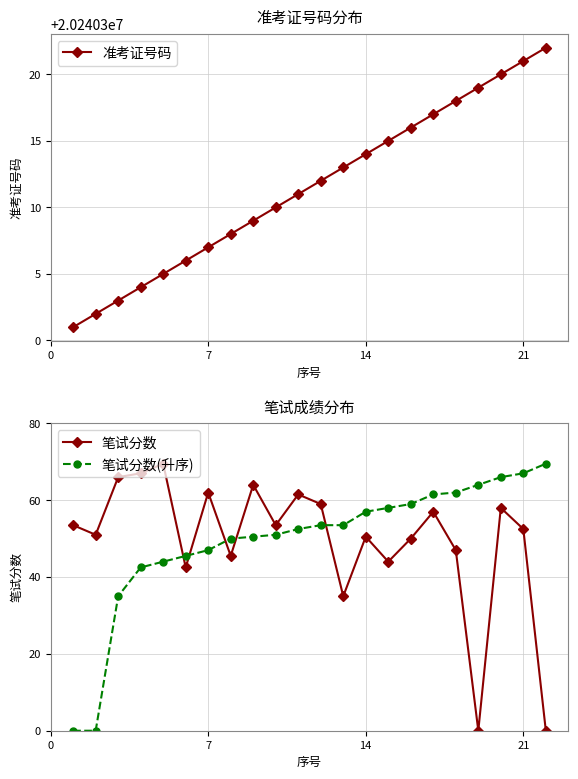

True or false: 笔试分数 has more than 0 points higher than both neighbors.

True